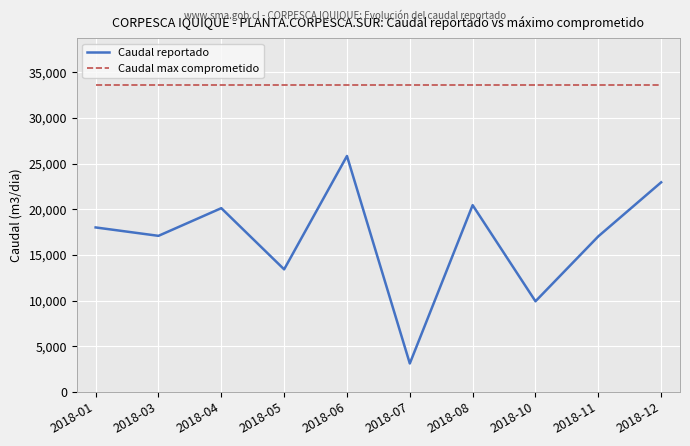

Which series has the widest spread of values?

Caudal reportado